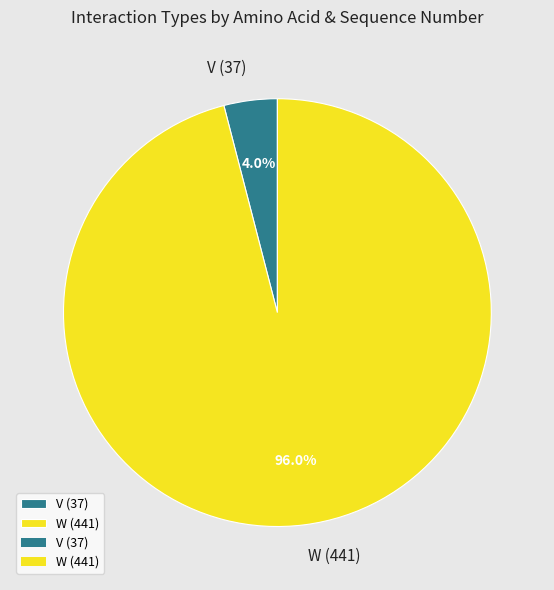

Which category has the biggest portion of the pie?

W (441)